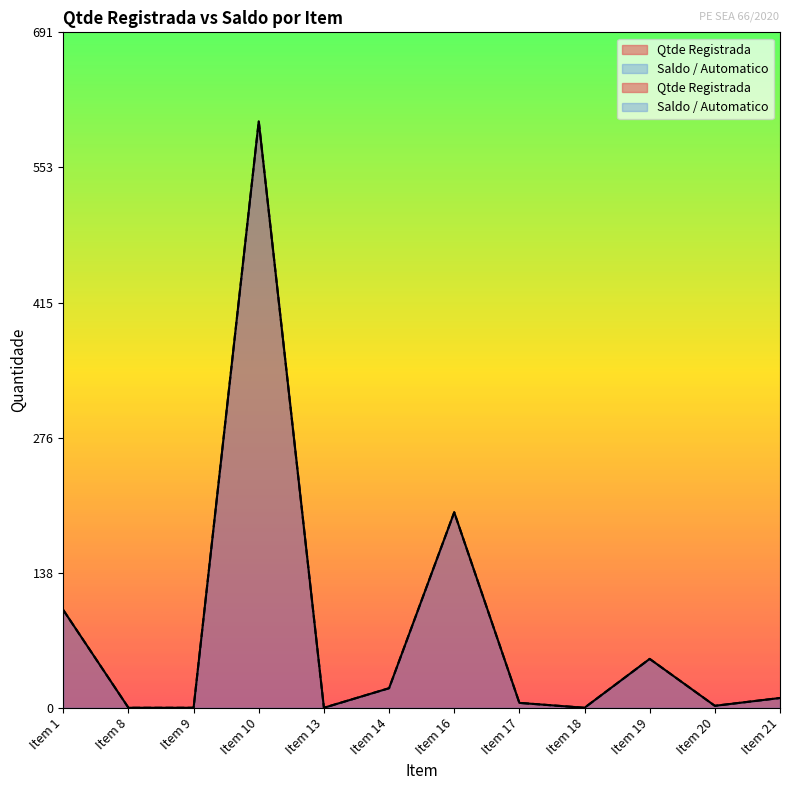

Which series has the widest spread of values?

Qtde Registrada